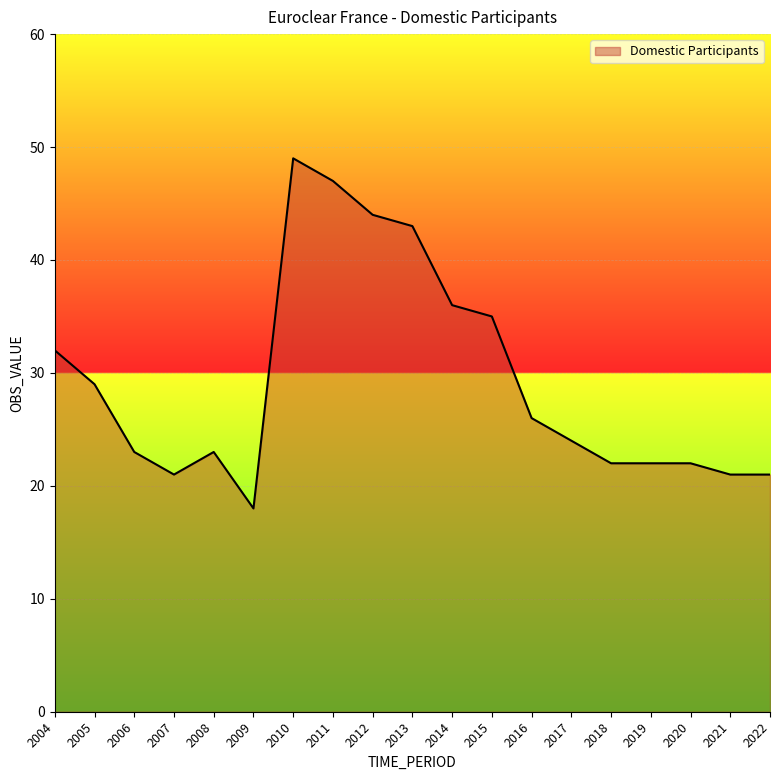

Where is the first local maximum?

2008